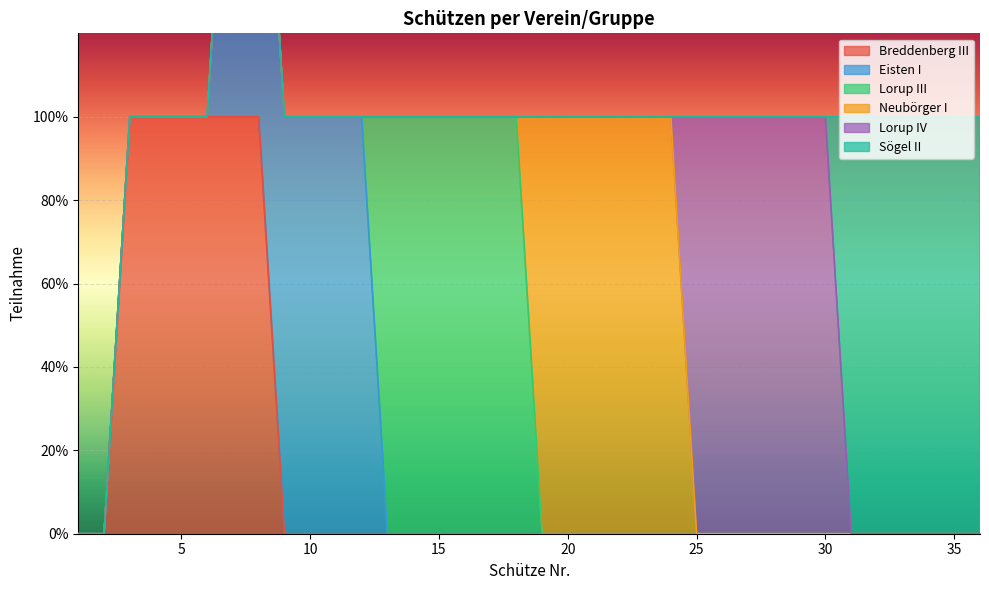

At which category does the chart reach its peak across all series?

3